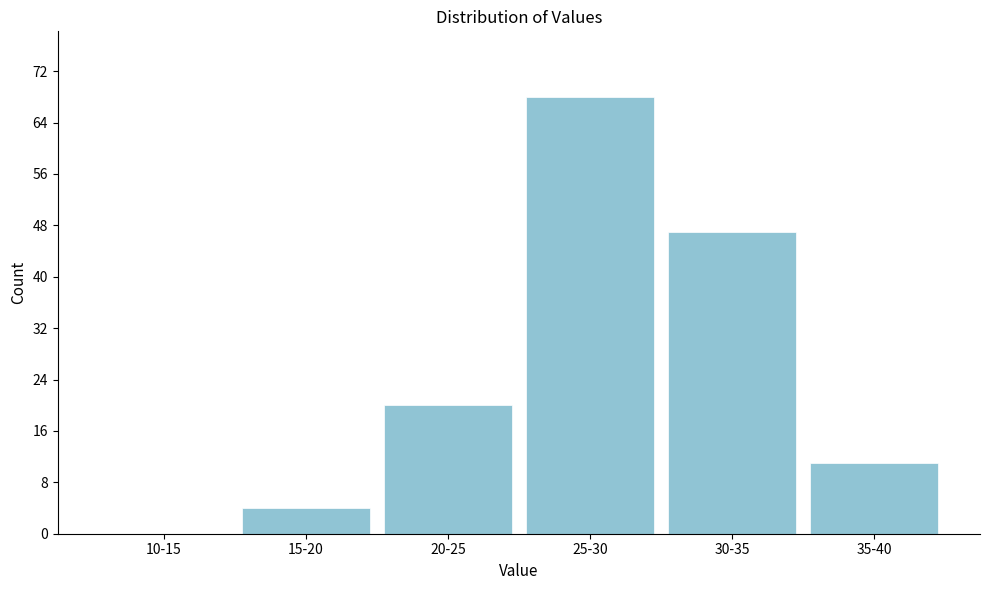

Reading left to right, what are all the values shown in this chart?

10-15=0	15-20=4	20-25=20	25-30=68	30-35=47	35-40=11